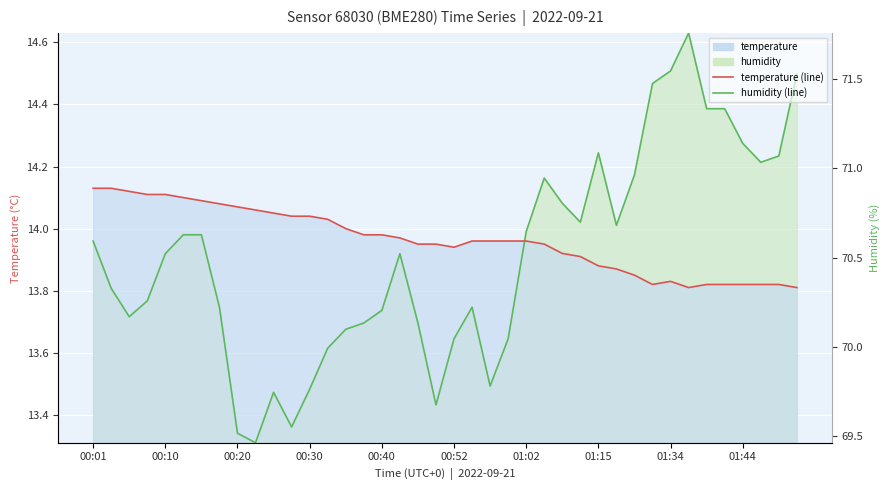

The value of temperature (line) at 01:15 is 3.6. True or false?

False